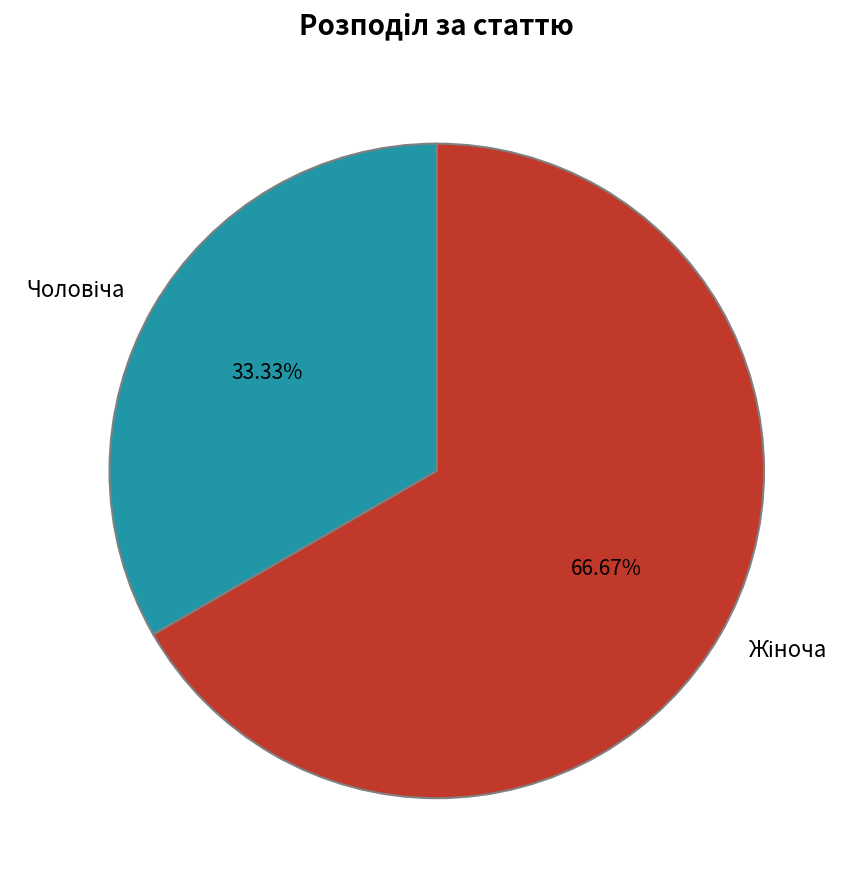

To the nearest percent, what is the average slice percentage?

50%